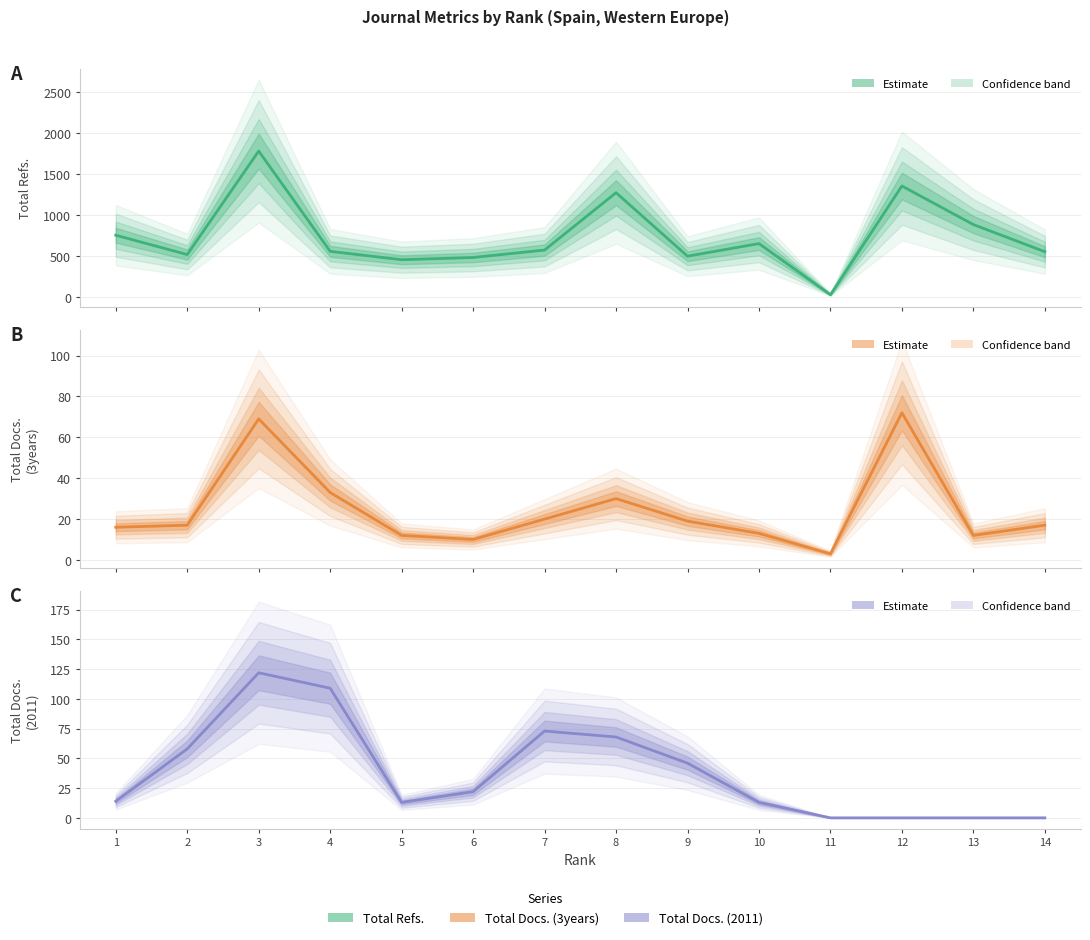

True or false: Total Refs. and Total Docs. (3years) cross at least once.

False